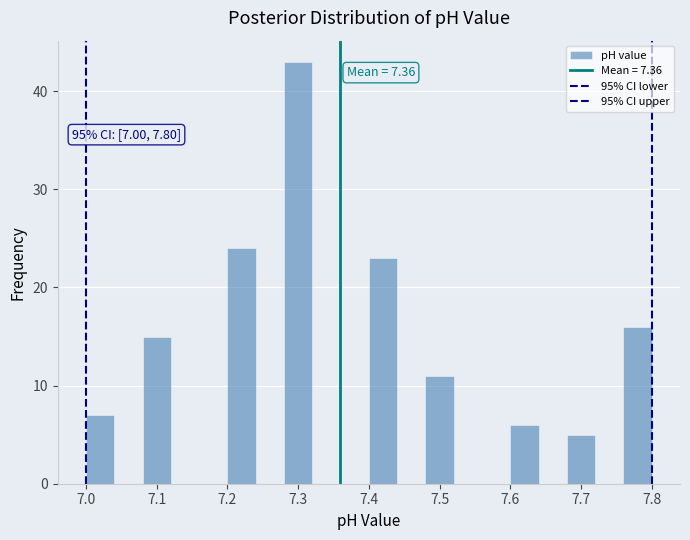

Over which range of the x-axis is the bar tallest?

7.28 to 7.32